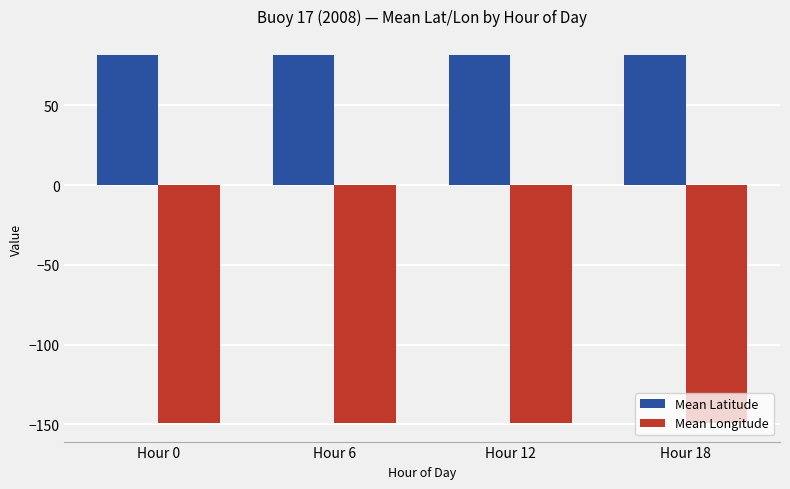

The value of Mean Latitude at Hour 6 is 34.8. True or false?

False